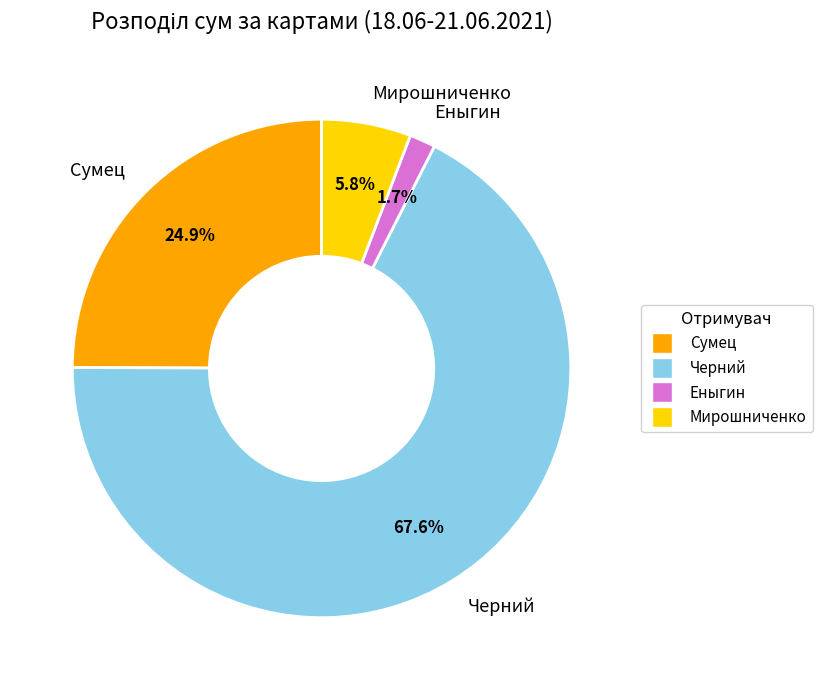

What is the largest slice in the pie chart?

Черний